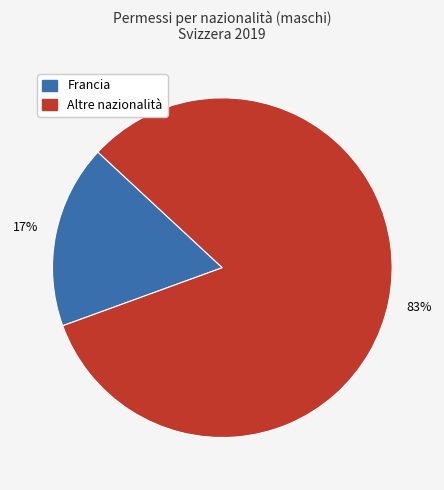

Is the sum of Altre nazionalità and Francia greater than half?

Yes